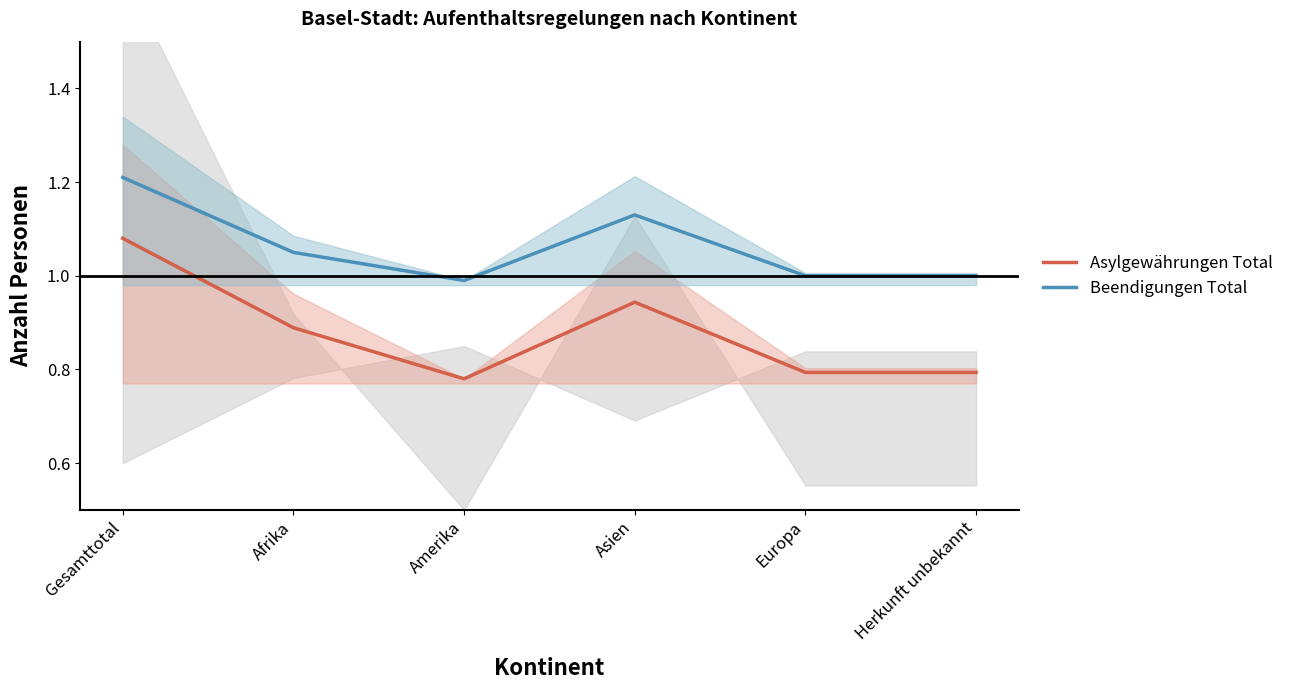

At Asien, list the series in order from smallest to largest.

Asylgewährungen Total, Beendigungen Total